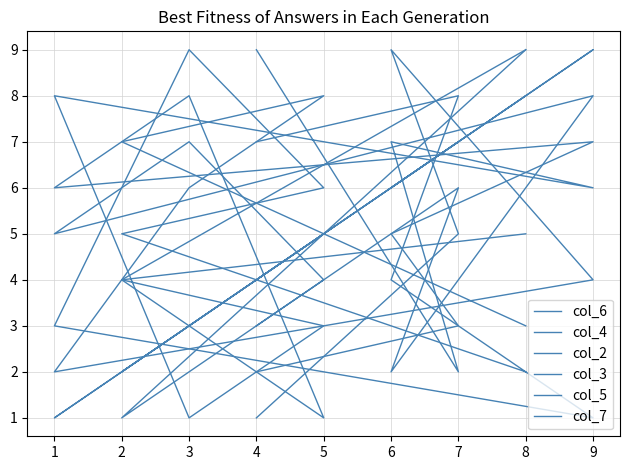

What is the difference between the second highest and minimum values in the col_5 series?

7